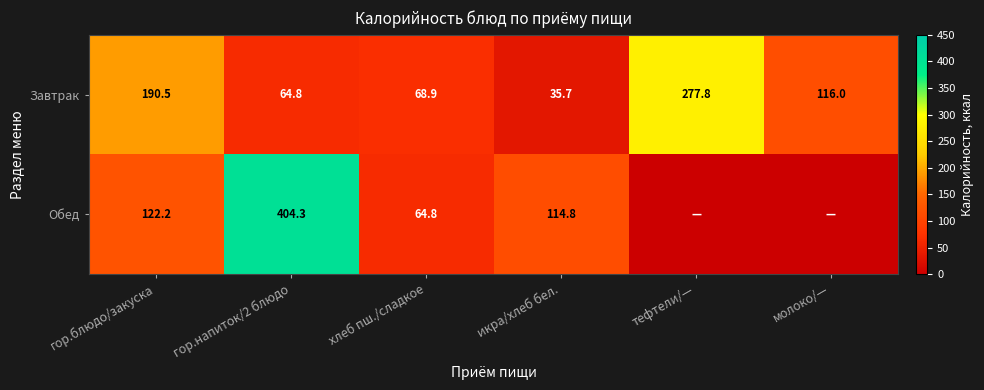

At молоко/—, list the series in order from largest to smallest.

Завтрак, Обед